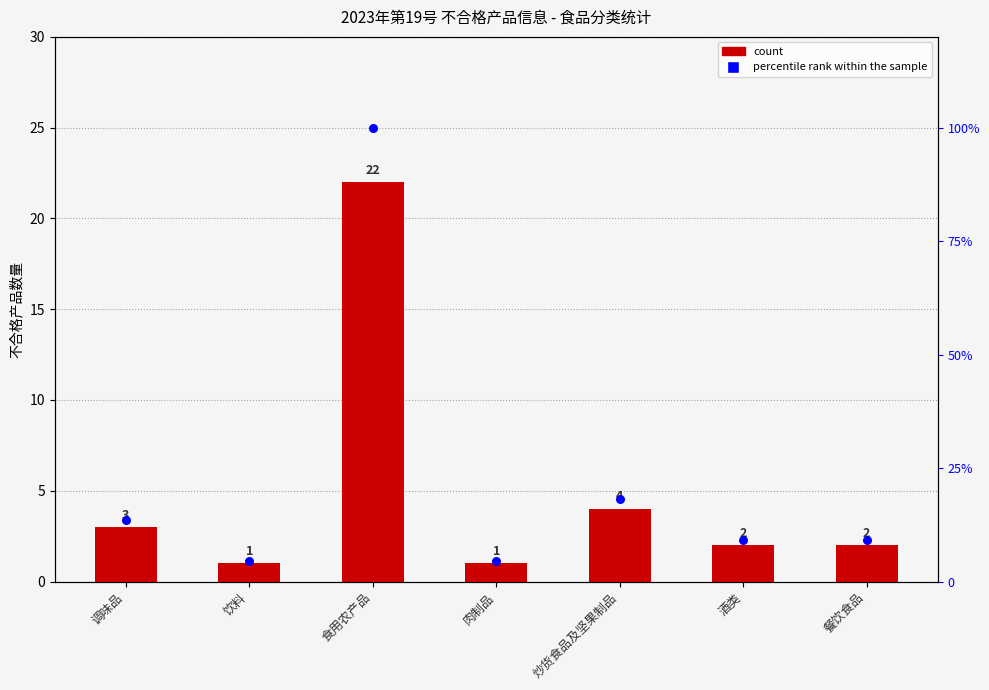

Which series contains the lowest Y value?

count